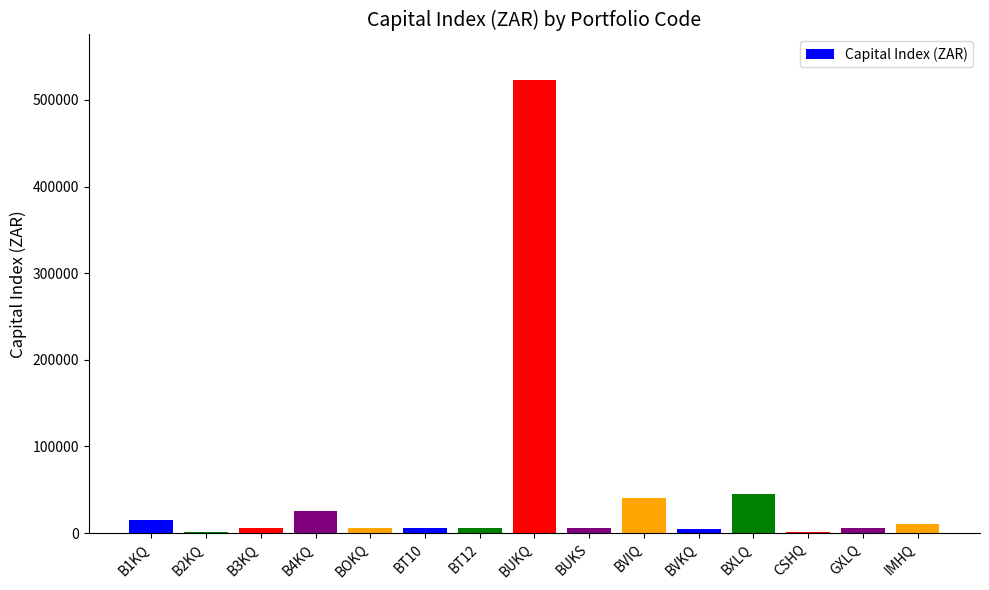

At which label is the value closest to 262051?

BXLQ